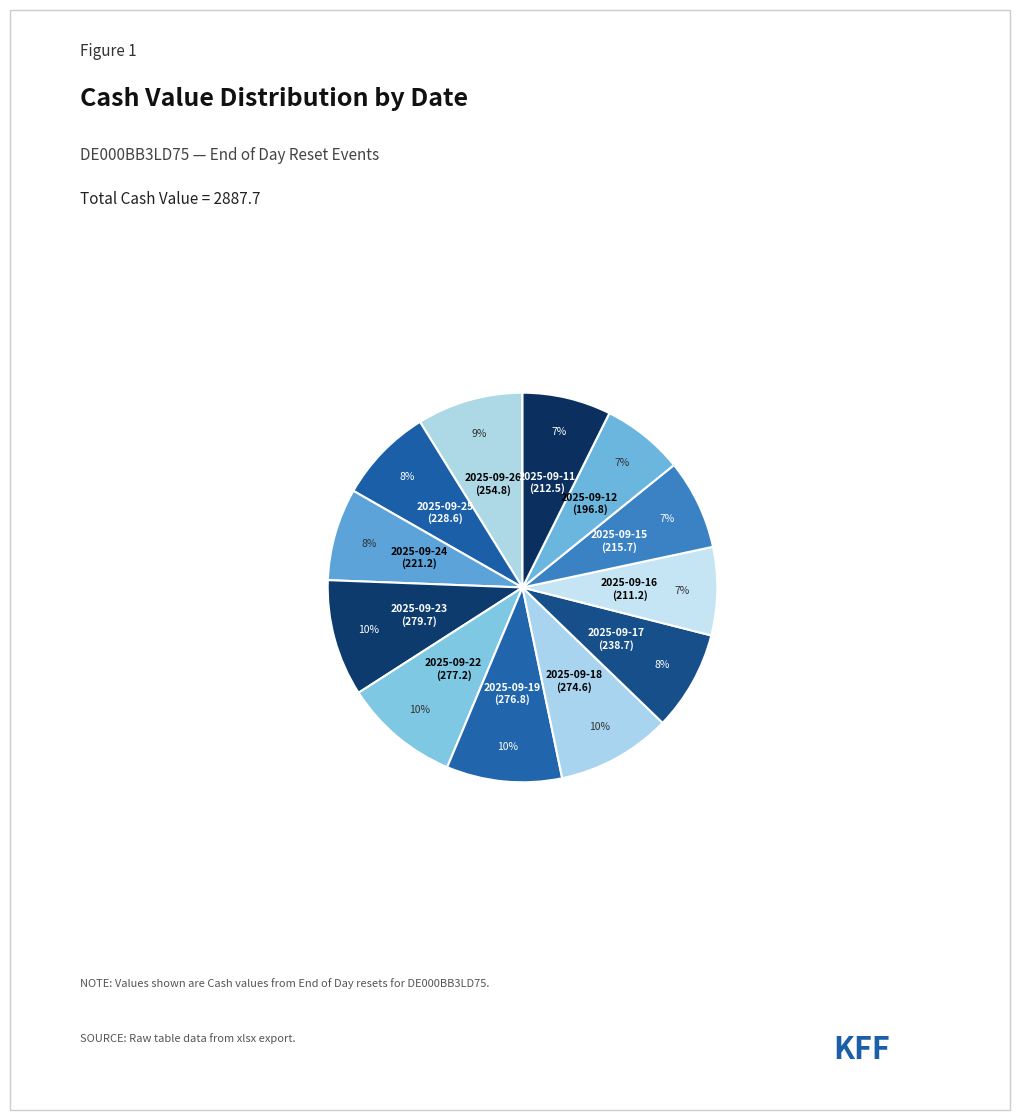

Is the sum of 2025-09-18 and 2025-09-15 greater than half?

No